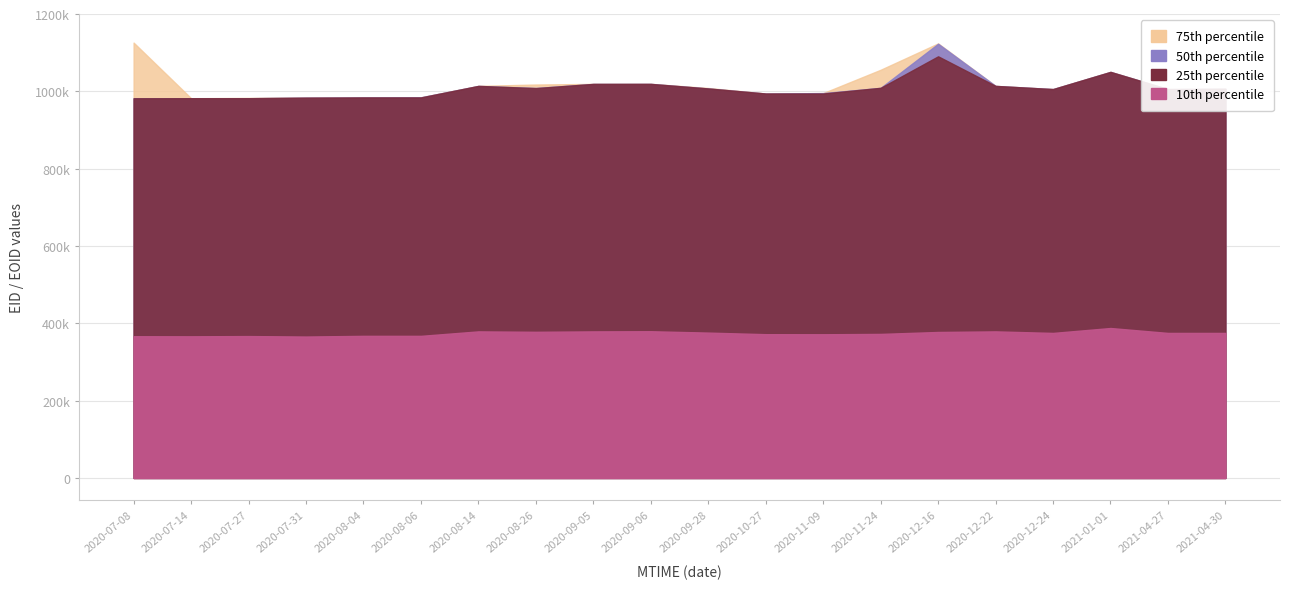

Count the number of data series in this chart.

4